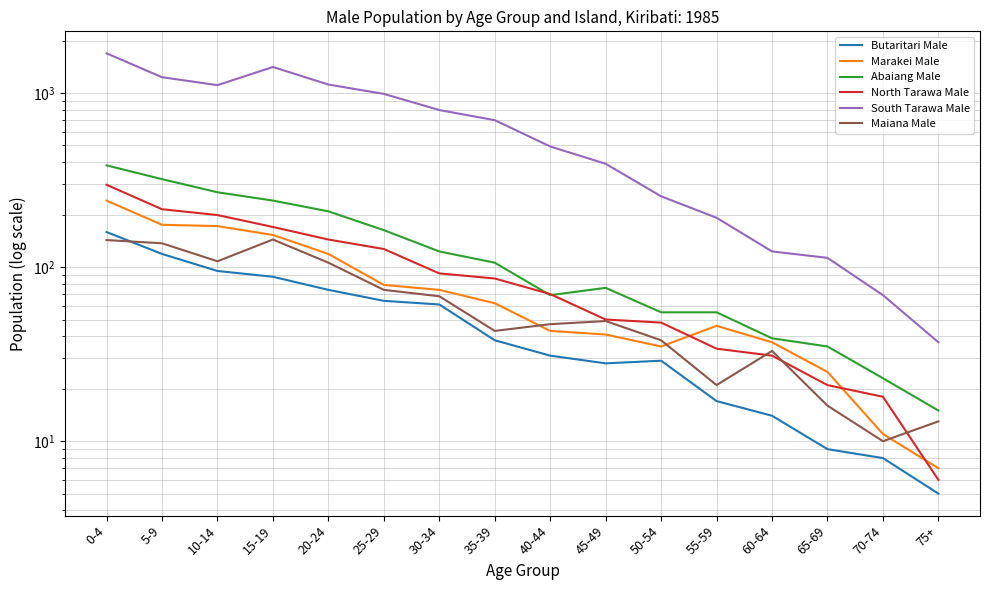

What is the smallest value displayed?

5